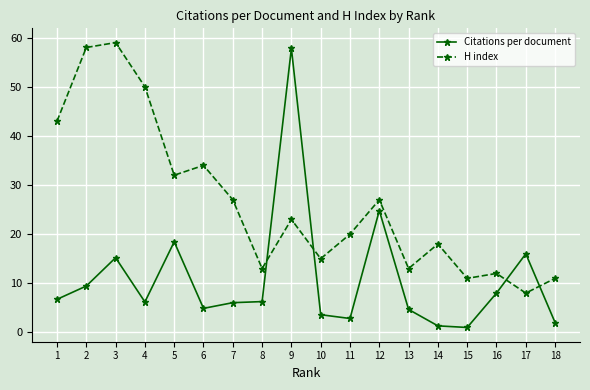

Rank the series at 1 from lowest to highest value.

Citations per document, H index